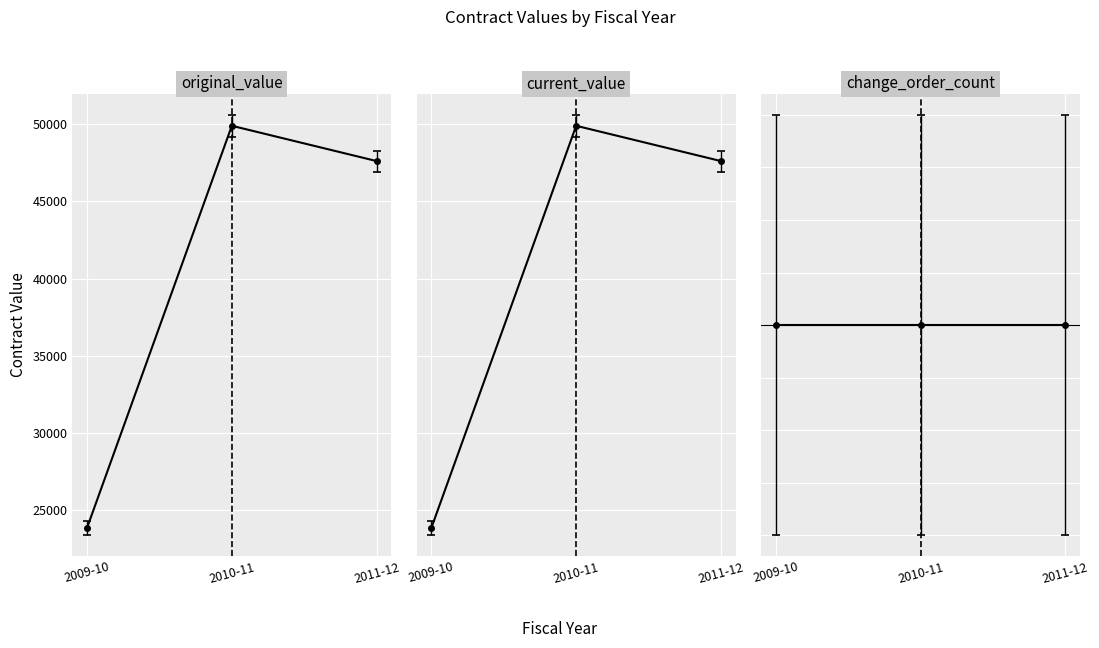

Where is current_value nearest to the value 36295?

2011-12